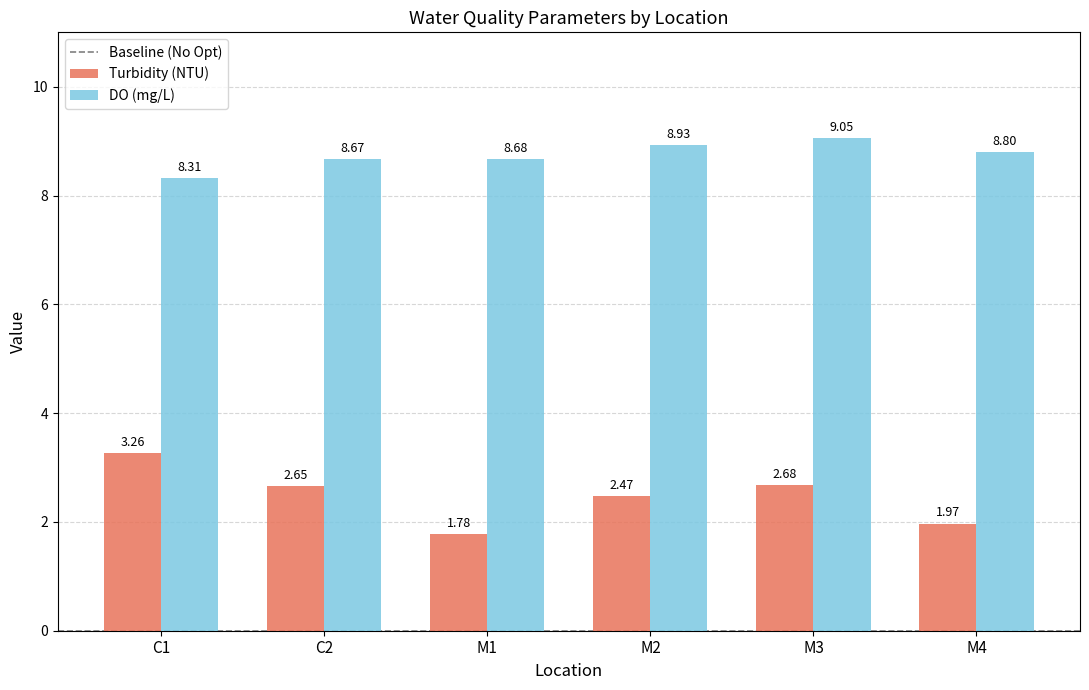

What is the total value across all series at M3?

11.7